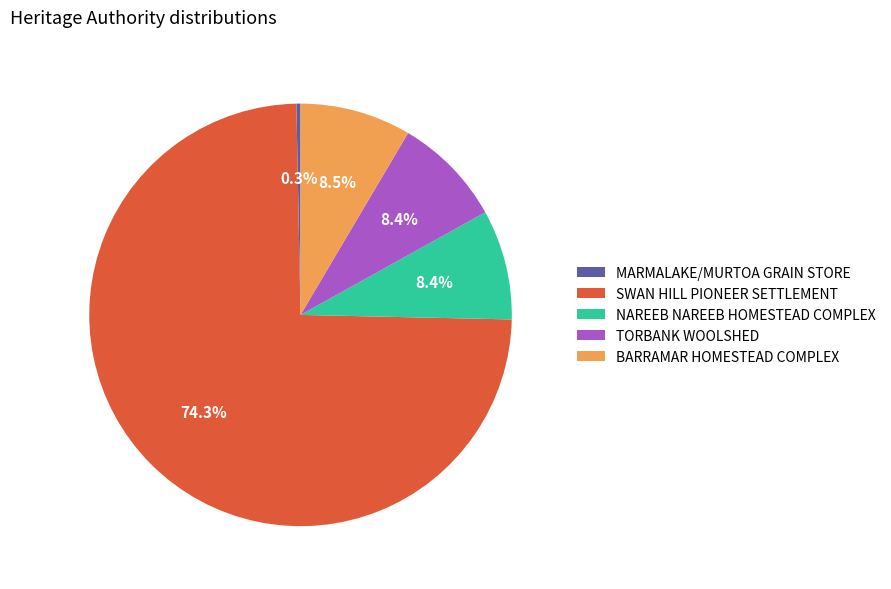

How many segments does this pie chart have?

5